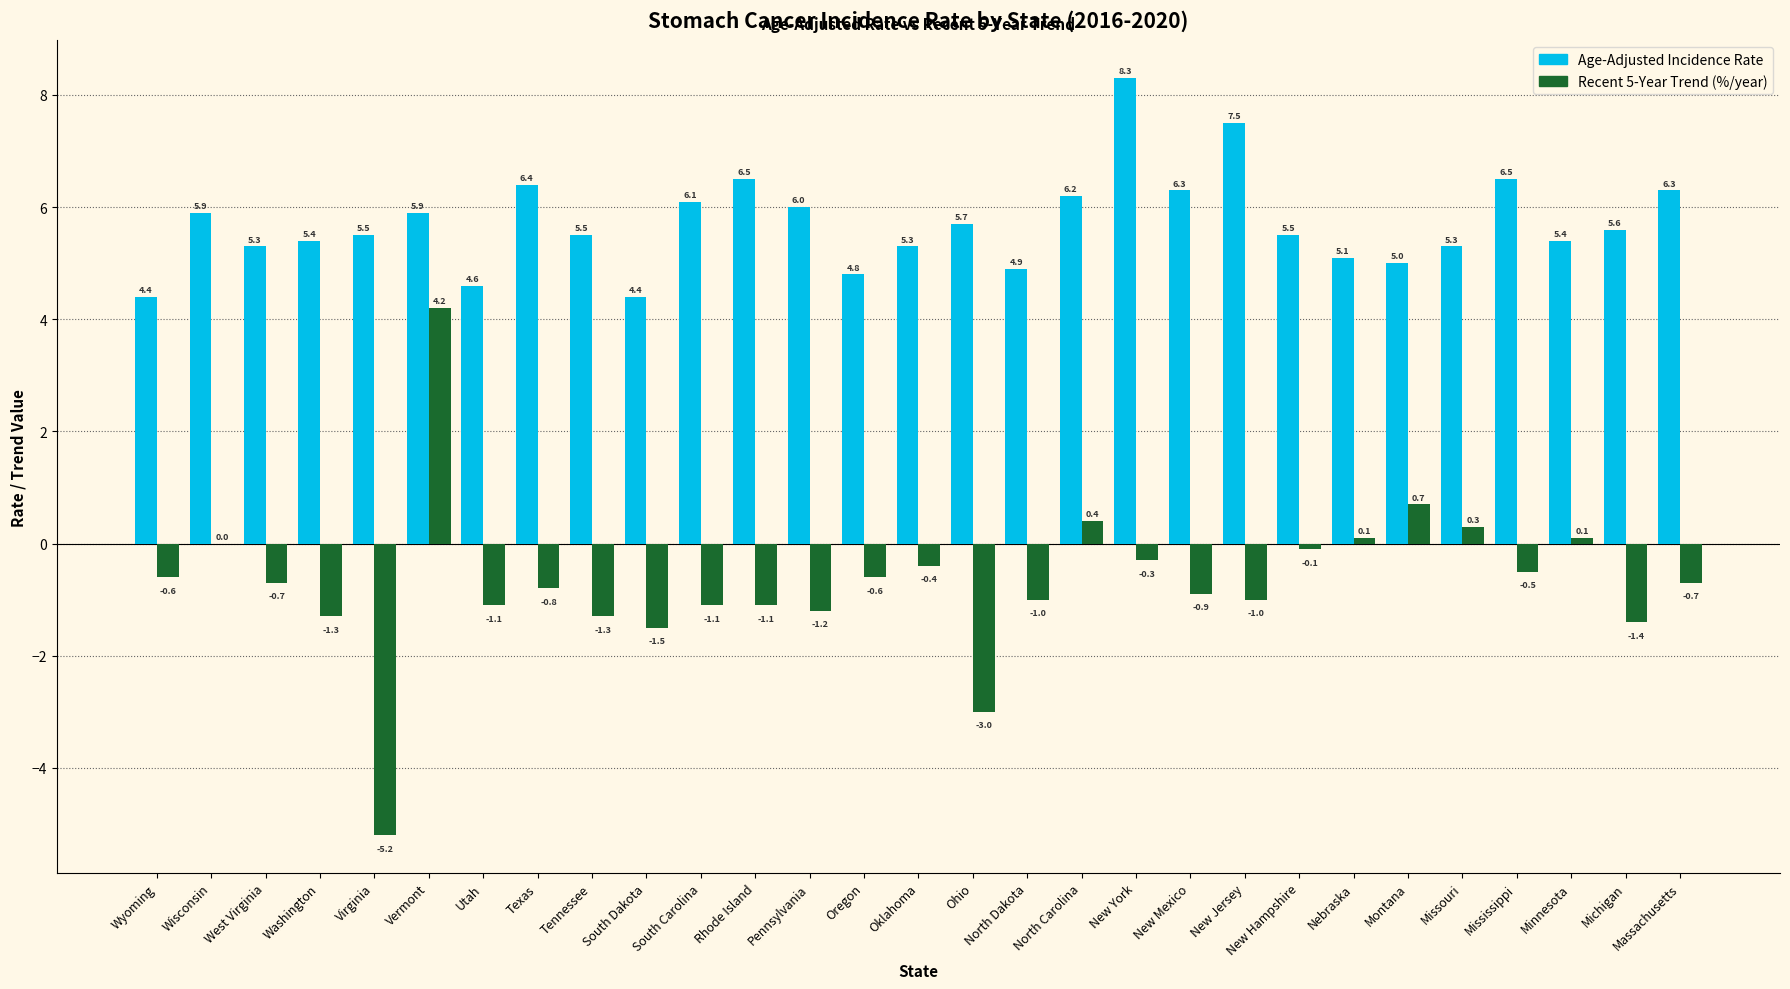

What is the greatest value displayed?

8.3